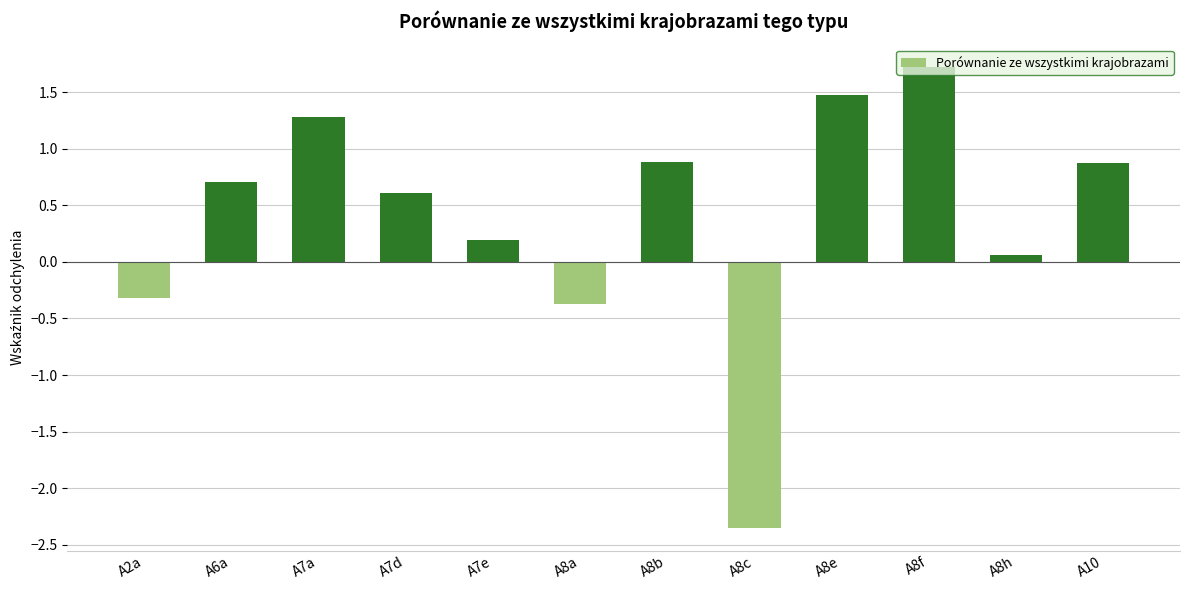

What is the change in value from A6a to A8e?

+0.8